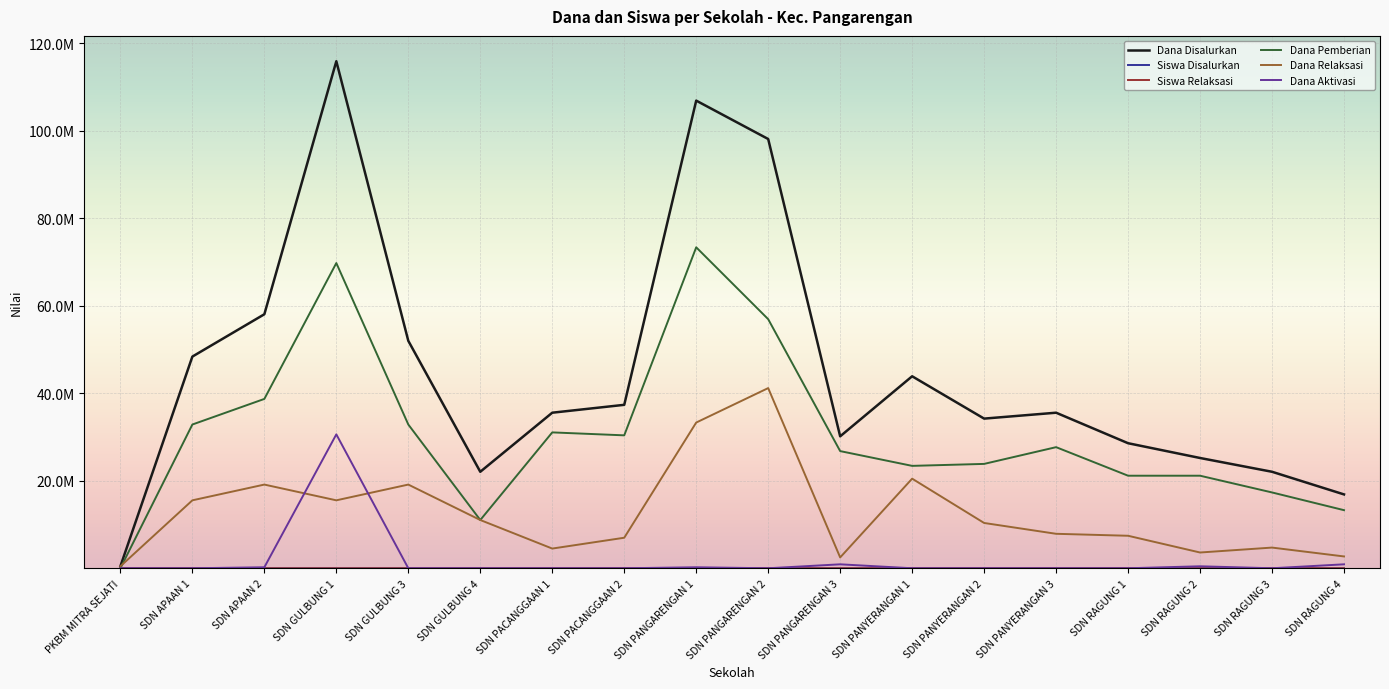

How many interior local valleys does the Dana Relaksasi series have?

4